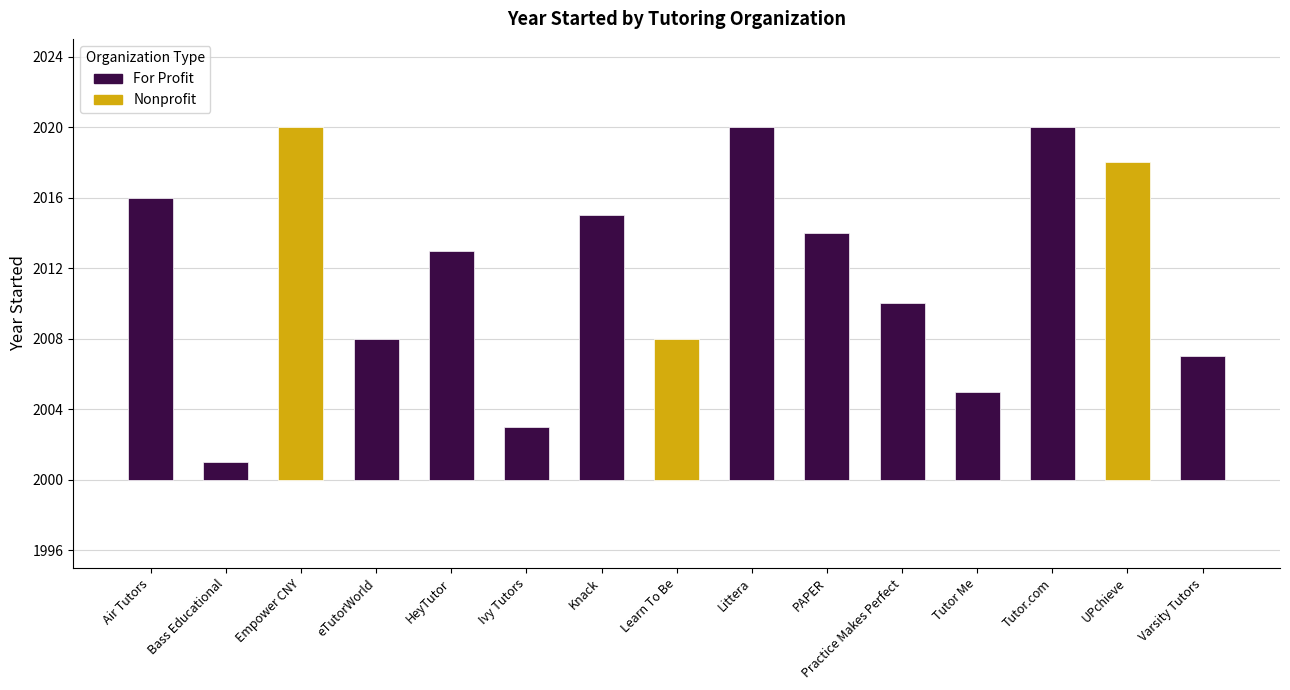

The value at 2 is 2020. True or false?

True